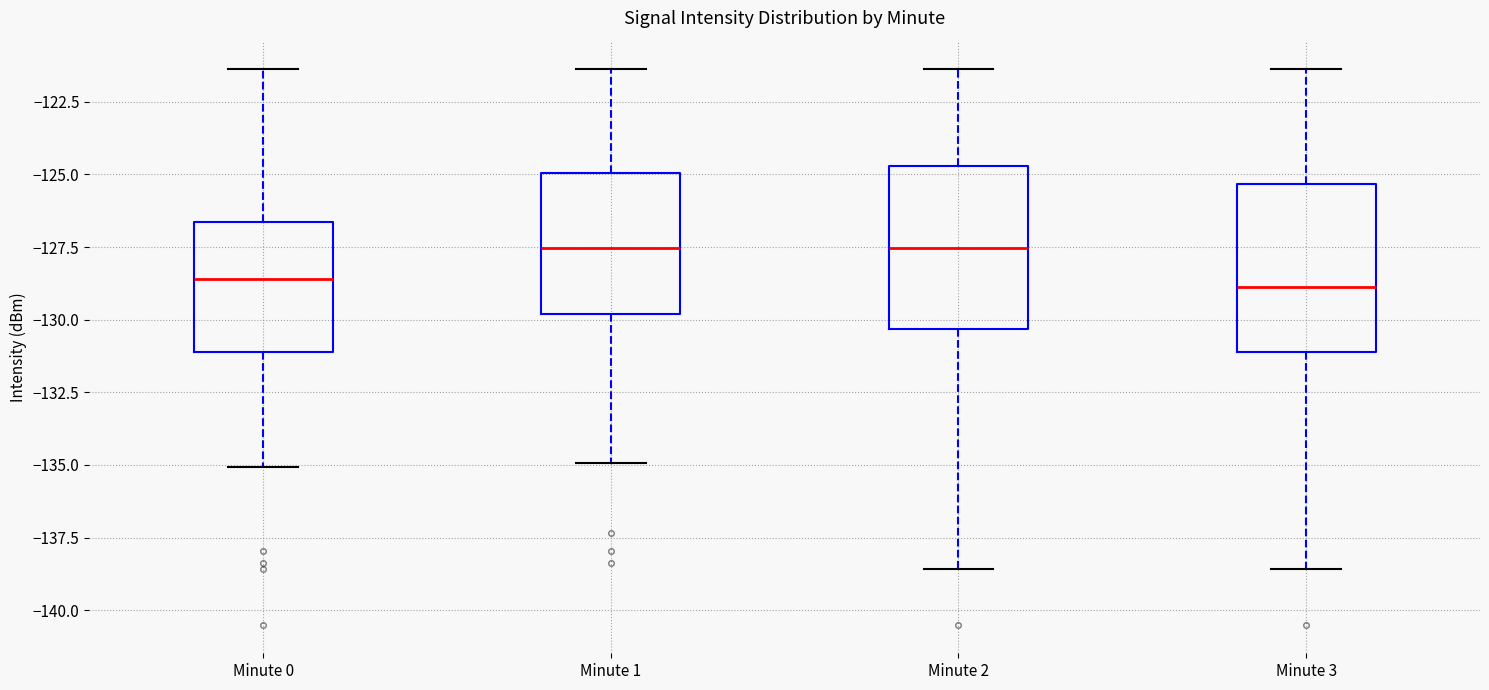

Reading left to right, transcribe this box plot: for each box, give where its median line is, the range the box spans, and where its two whiskers end, as read against the y-axis. The values are not printed on the chart, so give them approximately, as read against the axis.

Minute 0: median -128.5, box -131.0 to -126.5, whiskers -135.0 to -121.5
Minute 1: median -127.5, box -130.0 to -125.0, whiskers -135.0 to -121.5
Minute 2: median -127.5, box -130.5 to -124.5, whiskers -138.5 to -121.5
Minute 3: median -129.0, box -131.0 to -125.5, whiskers -138.5 to -121.5